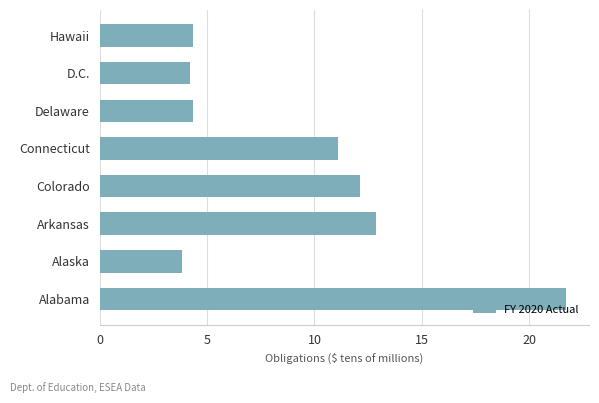

The chart shows a value of 2.1 at Alaska. True or false?

False